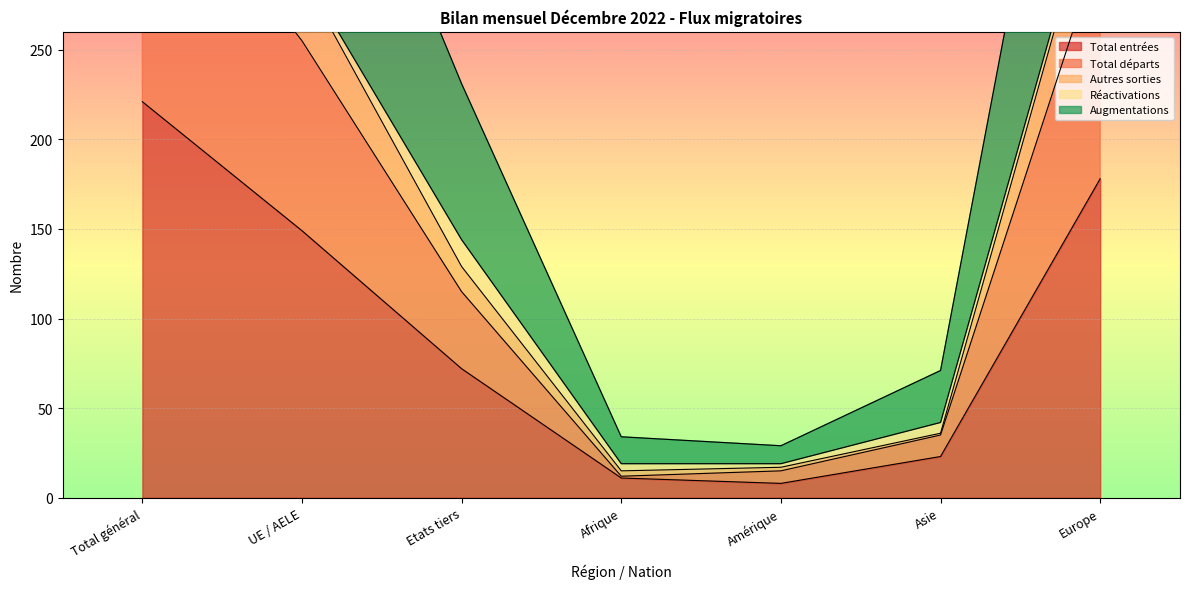

True or false: Total entrées has a value of 100 at Etats tiers.

False